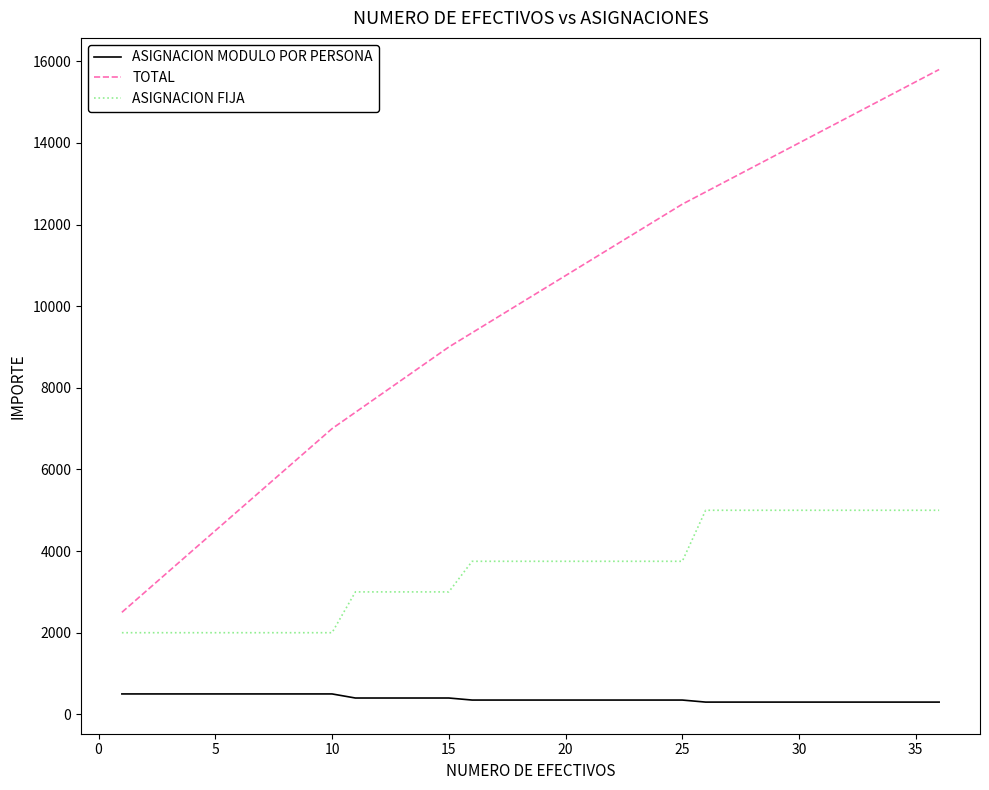

True or false: TOTAL and ASIGNACION MODULO POR PERSONA cross at least once.

False